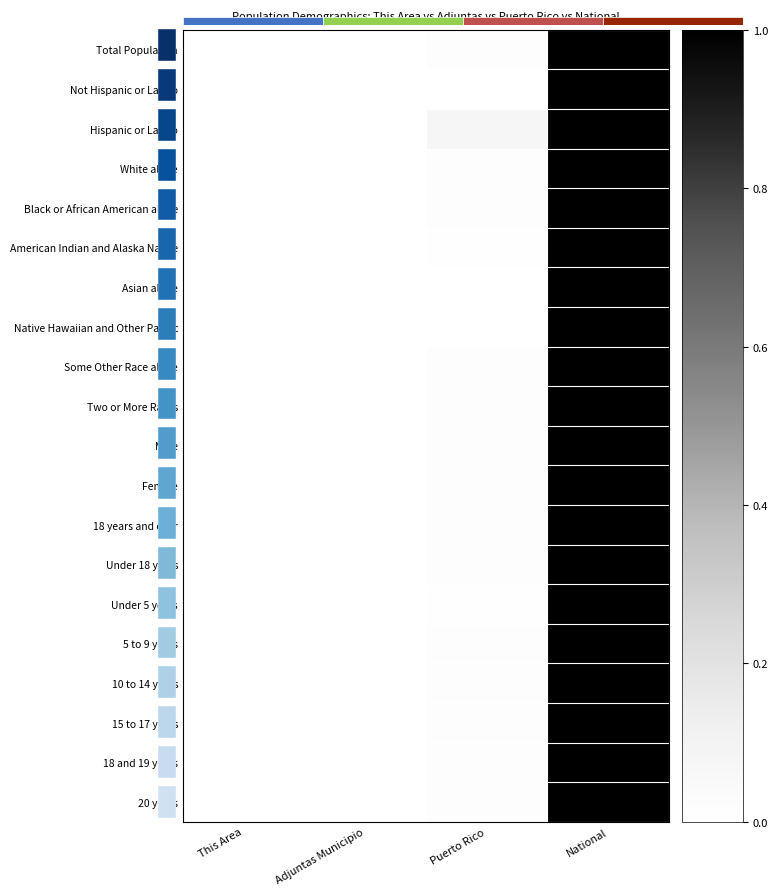

Rank the series at Adjuntas Municipio from highest to lowest value.

Hispanic or Latino, White alone, 15 to 17 years, 10 to 14 years, 18 and 19 years, Under 18 years, 20 years, 5 to 9 years, Female, Total Population, Male, 18 years and over, Under 5 years, Two or More Races, American Indian and Alaska Native, Some Other Race alone, Black or African American alone, Native Hawaiian and Other Pacific, Asian alone, Not Hispanic or Latino